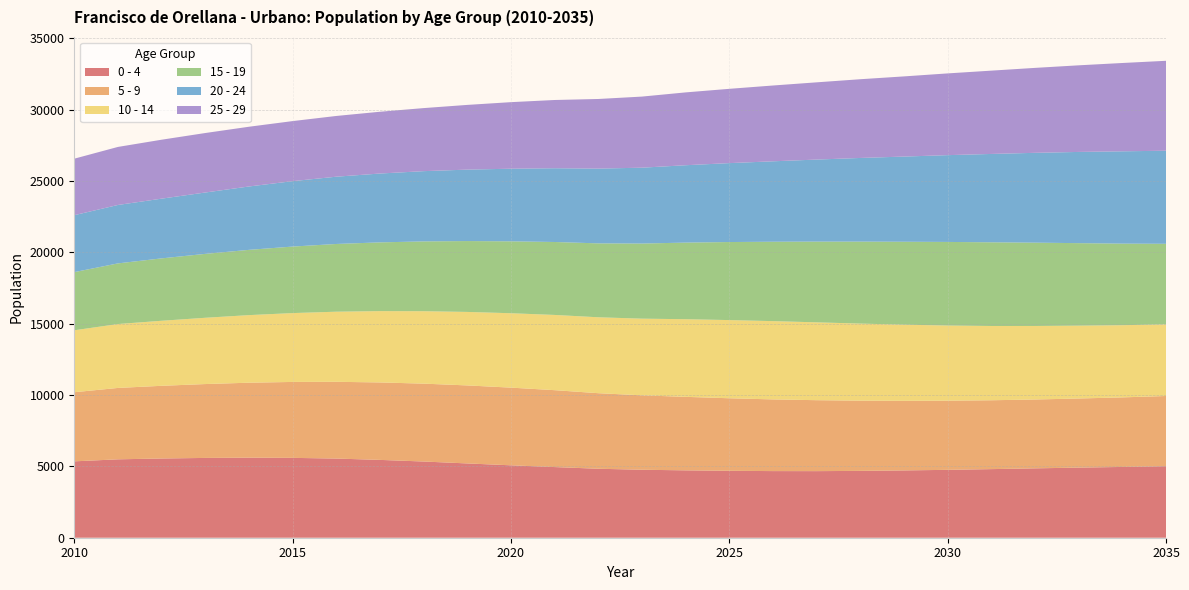

Reading right to left, extract all data points from this chart.

0 - 4: 5014	4962	4915	4863	4809	4759	4718	4686	4668	4671	4691	4723	4765	4835	4953	5076	5208	5342	5456	5549	5598	5611	5594	5554	5496	5354
5 - 9: 4922	4876	4845	4827	4828	4848	4878	4923	4974	5025	5086	5153	5217	5297	5391	5446	5469	5460	5430	5381	5323	5256	5179	5096	5005	4846
10 - 14: 5025	5060	5107	5154	5206	5268	5339	5402	5457	5488	5480	5443	5375	5322	5274	5215	5152	5077	5000	4915	4827	4738	4646	4559	4479	4342
15 - 19: 5644	5719	5784	5841	5867	5861	5814	5748	5660	5566	5472	5370	5266	5181	5114	5041	4968	4894	4819	4748	4663	4576	4480	4375	4252	4078
20 - 24: 6525	6472	6394	6297	6194	6084	5971	5864	5751	5638	5532	5424	5318	5241	5170	5091	5008	4925	4826	4716	4586	4442	4302	4186	4095	3991
25 - 29: 6304	6191	6072	5955	5840	5730	5620	5519	5414	5314	5208	5106	4984	4881	4784	4666	4537	4420	4332	4258	4210	4188	4170	4132	4069	3961